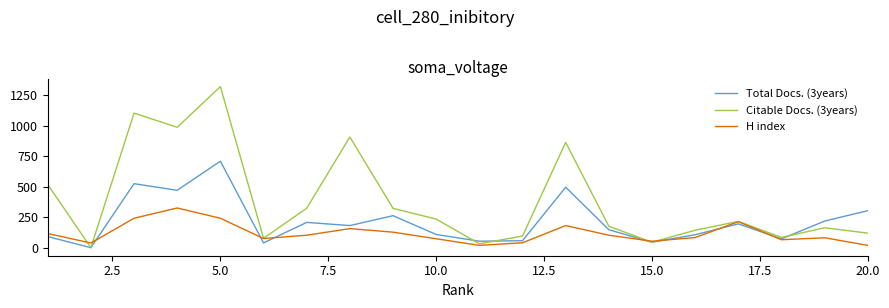

Which series has the largest total across all categories?

Citable Docs. (3years)